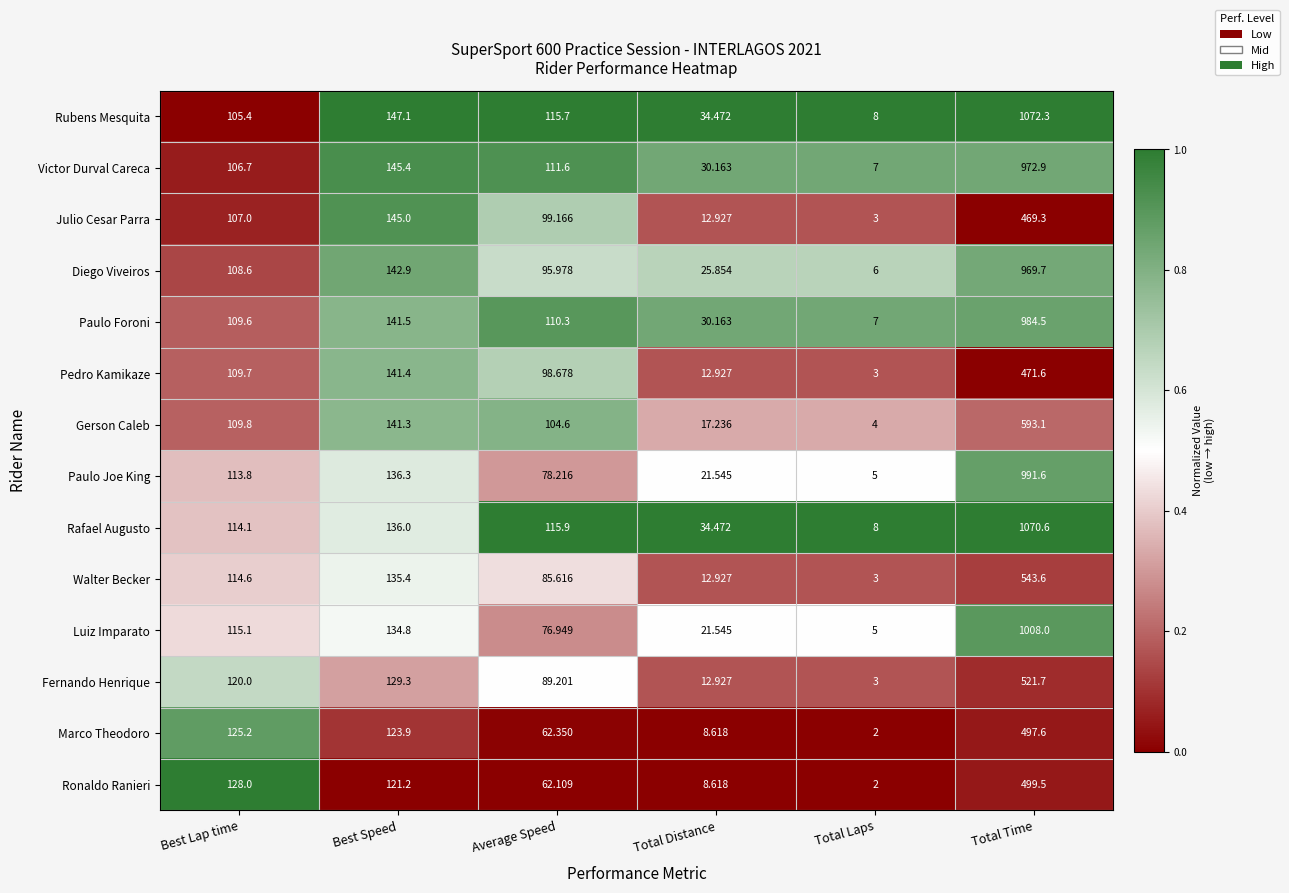

Which series has the widest spread of values?

Rubens Mesquita